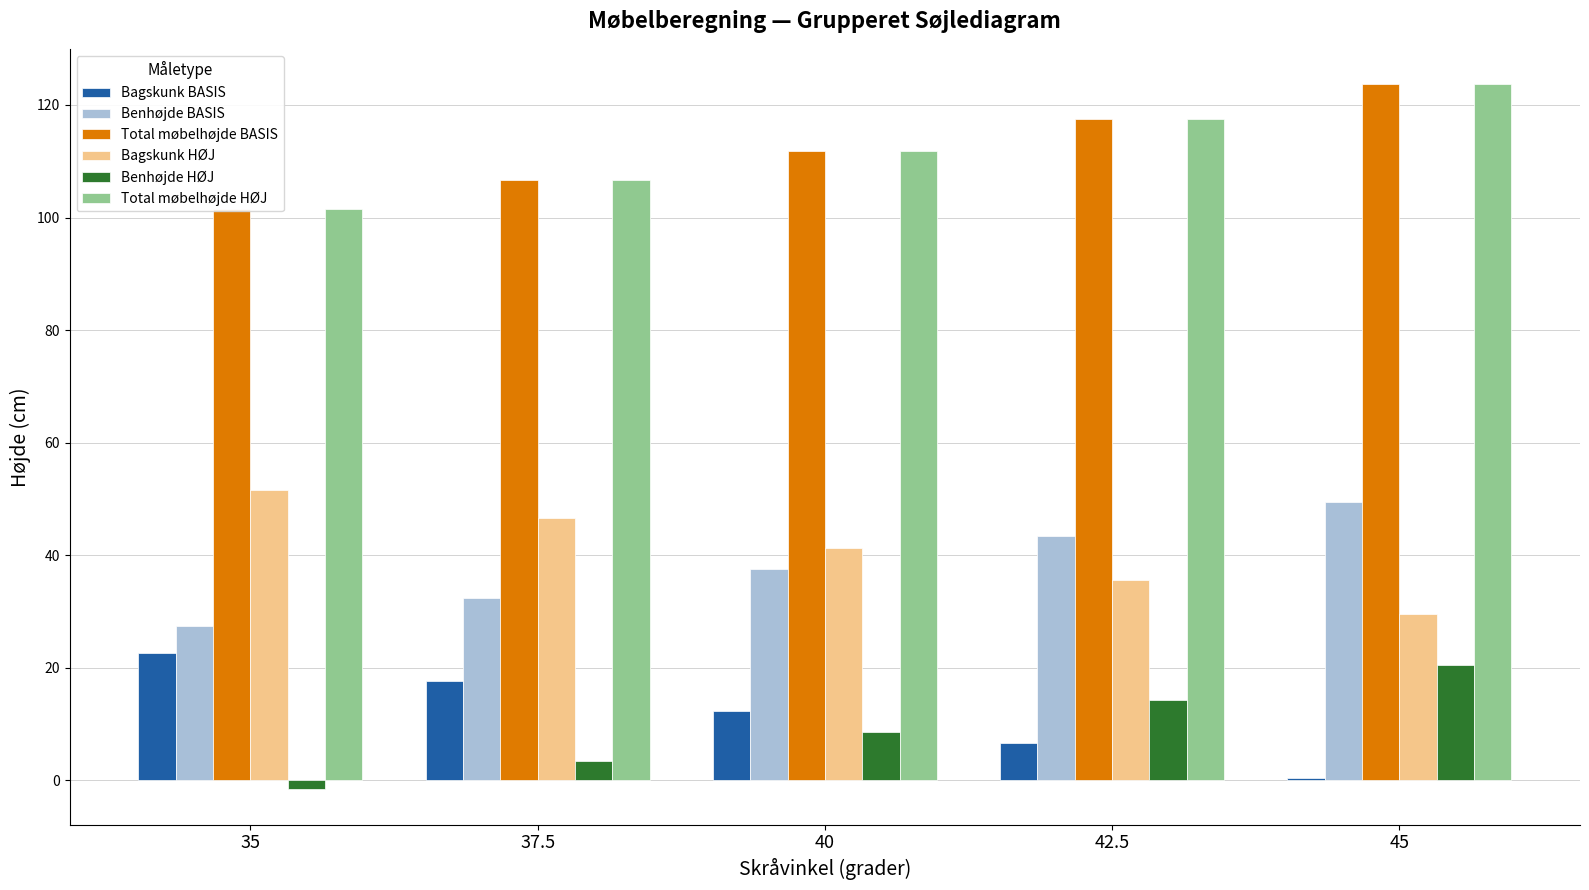

List the series in order of their peak value, highest first.

Total møbelhøjde BASIS, Total møbelhøjde HØJ, Bagskunk HØJ, Benhøjde BASIS, Bagskunk BASIS, Benhøjde HØJ